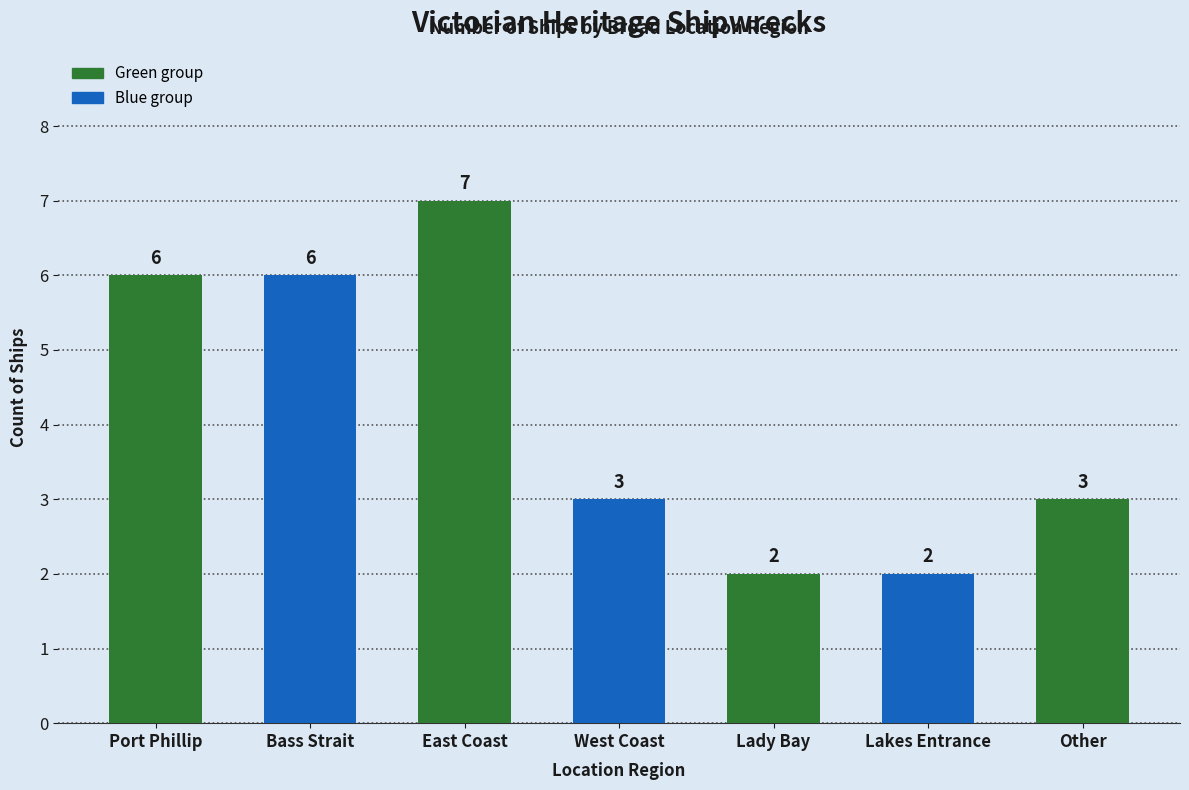

Count the number of categories in the chart.

7